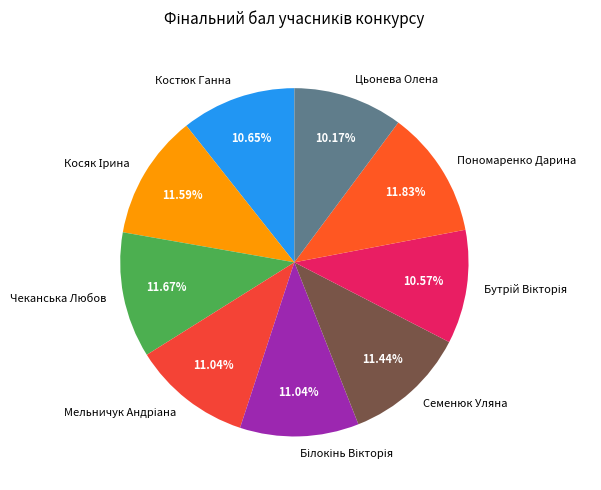

Does any single category account for the majority?

No